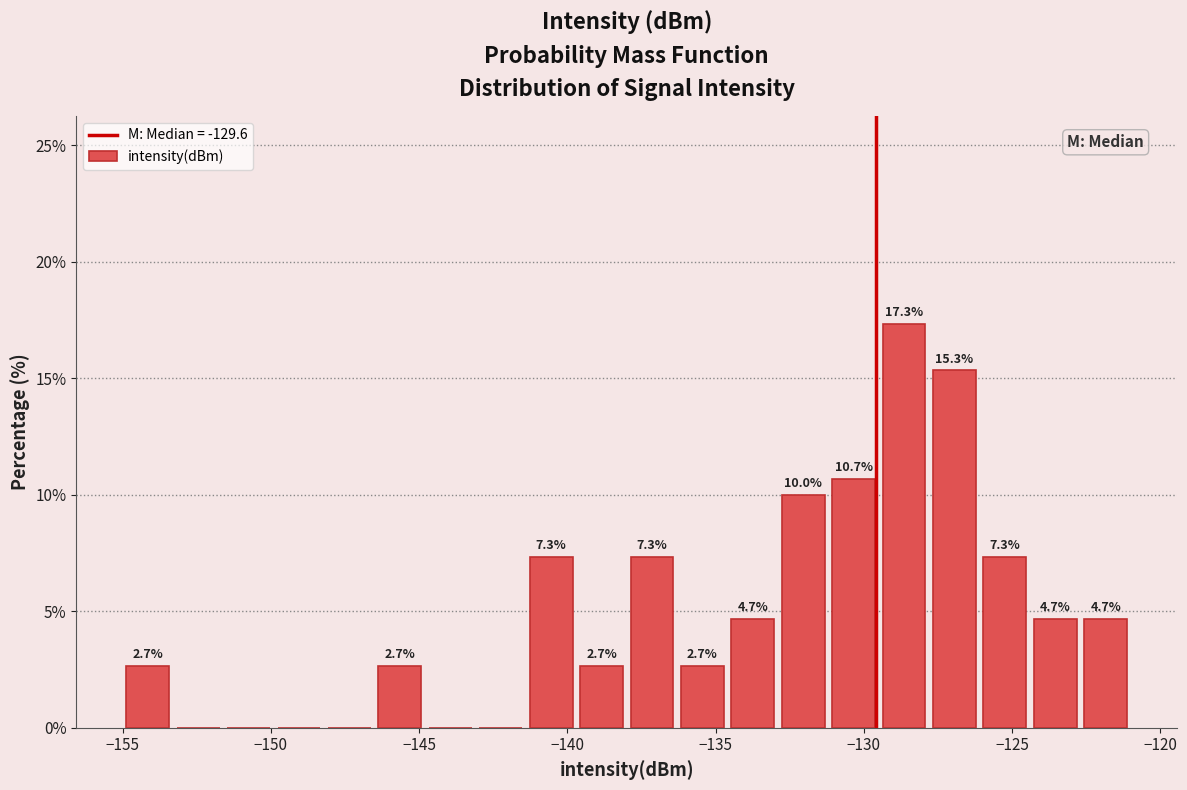

Around what value on the x-axis is the tallest bar? Give the approximate position of its centre, as read against the axis.

-128.5